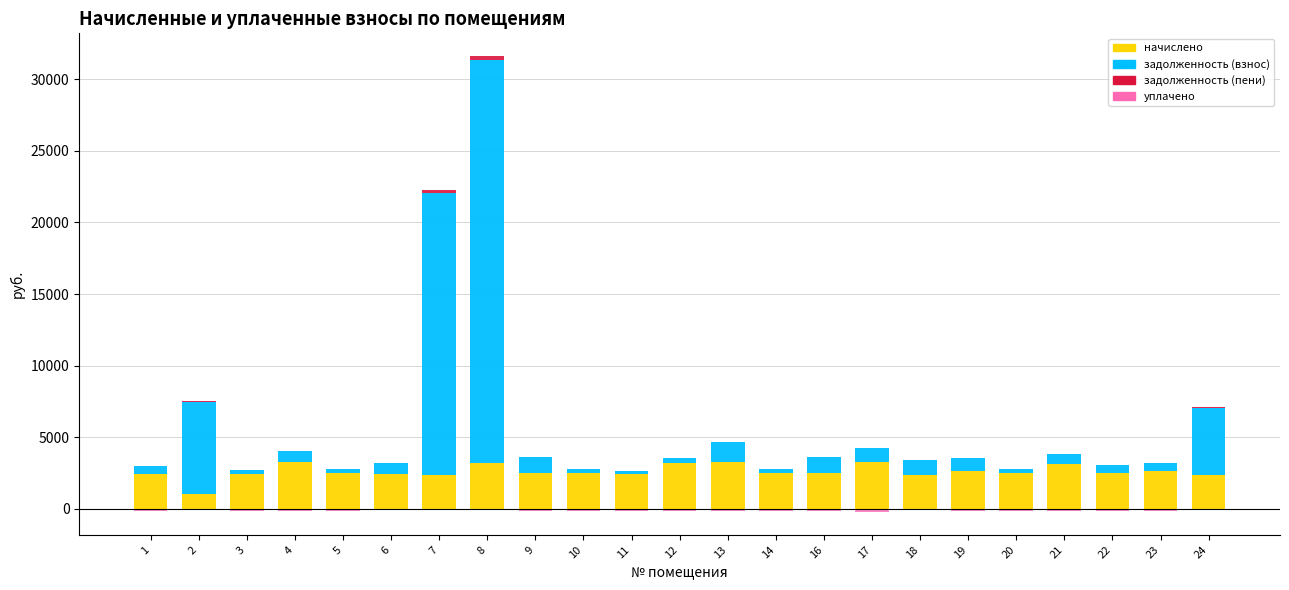

What is the value of the уплачено bar at the 3rd from the left?

-122.3